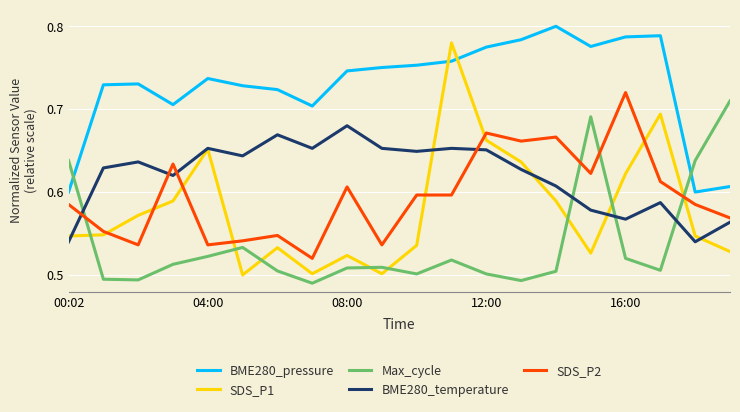

True or false: BME280_temperature has more than 2 interior local peaks.

True